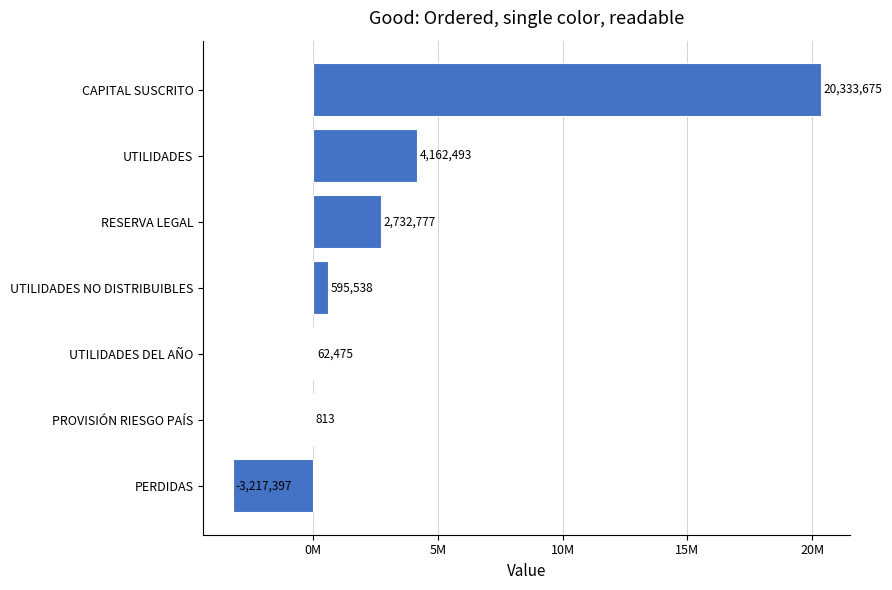

The value at UTILIDADES DEL AÑO is 62474.7. True or false?

True